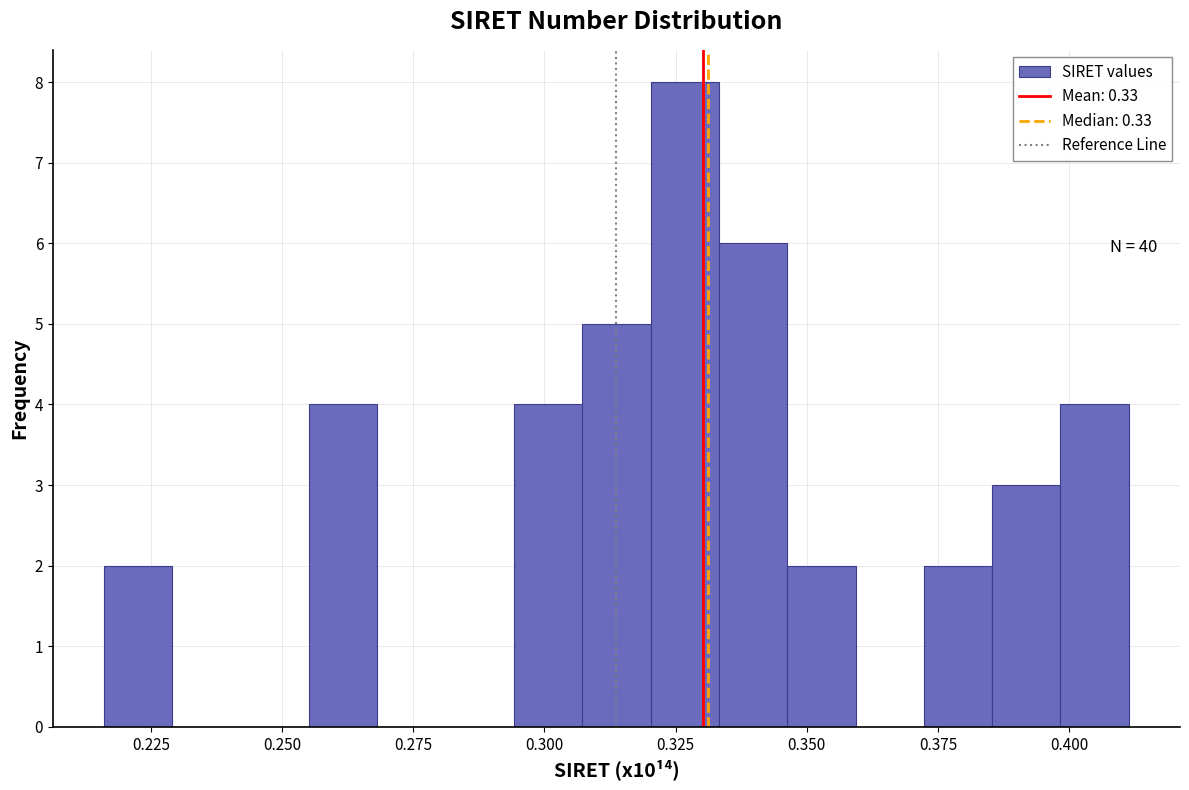

Around what value on the x-axis is the tallest bar? Give the approximate position of its centre, as read against the axis.

0.325